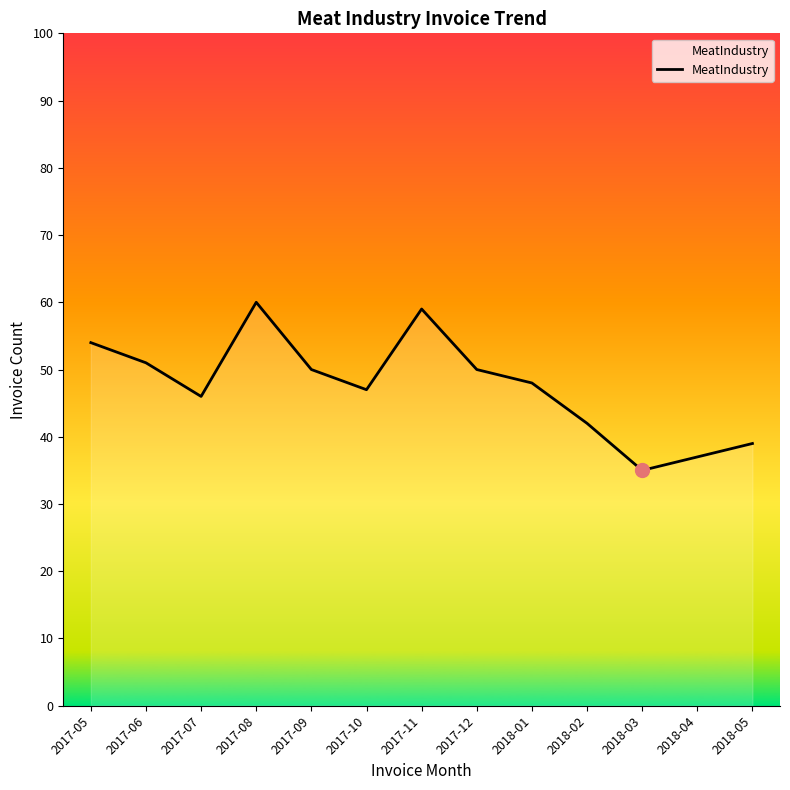

Between 2018-01 and 2017-12, which is larger?

2017-12